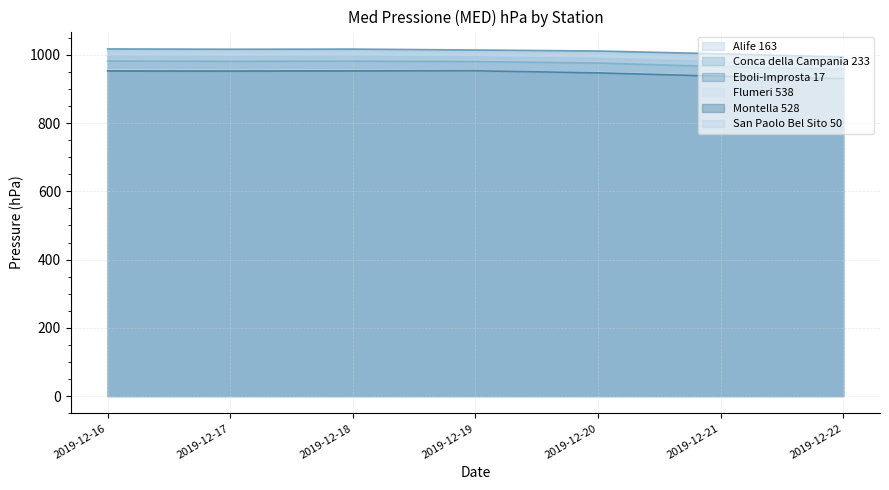

At which label does Flumeri 538 reach its minimum?

2019-12-22